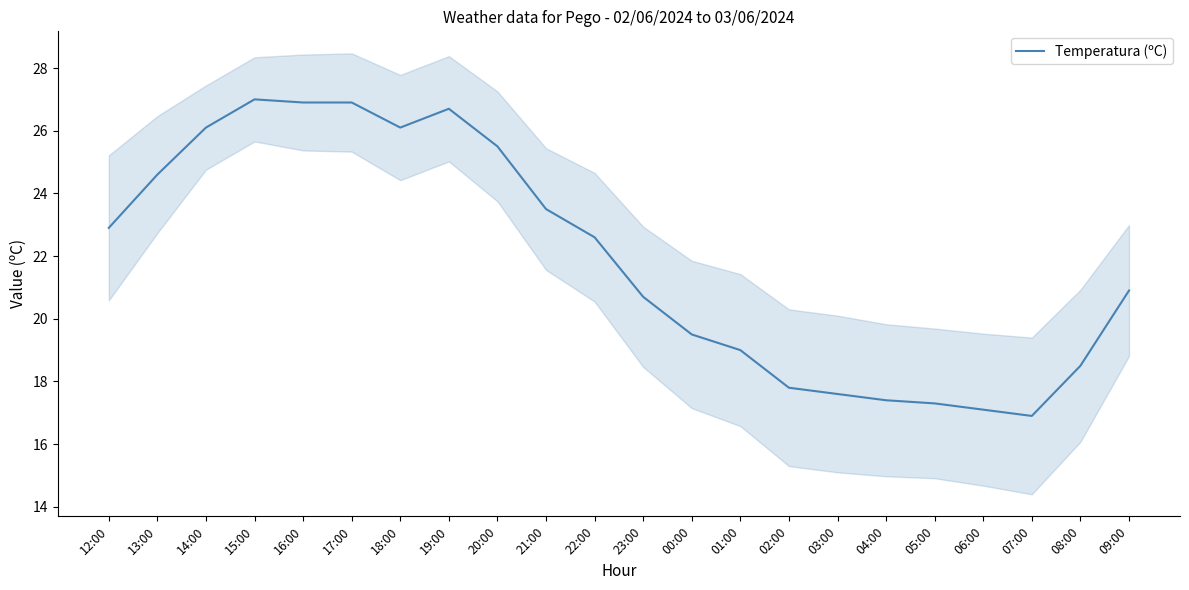

How many lines are shown in the chart?

1